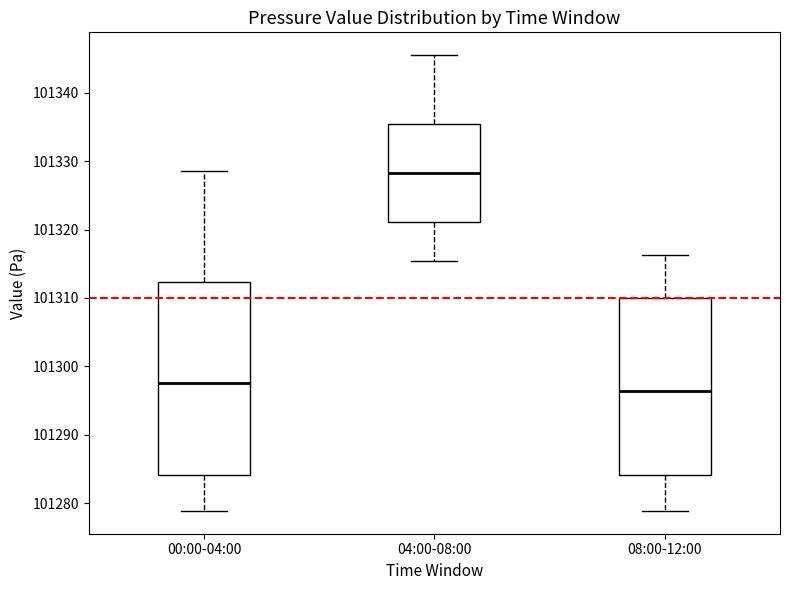

Reading left to right, transcribe this box plot: for each box, give where its median line is, the range the box spans, and where its two whiskers end, as read against the y-axis. The values are not printed on the chart, so give them approximately, as read against the axis.

00:00-04:00: median 101298, box 101284 to 101312, whiskers 101279 to 101328
04:00-08:00: median 101328, box 101321 to 101335, whiskers 101315 to 101345
08:00-12:00: median 101296, box 101284 to 101310, whiskers 101279 to 101316